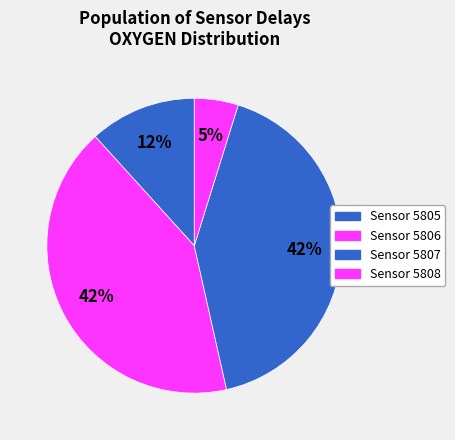

How many segments does this pie chart have?

4